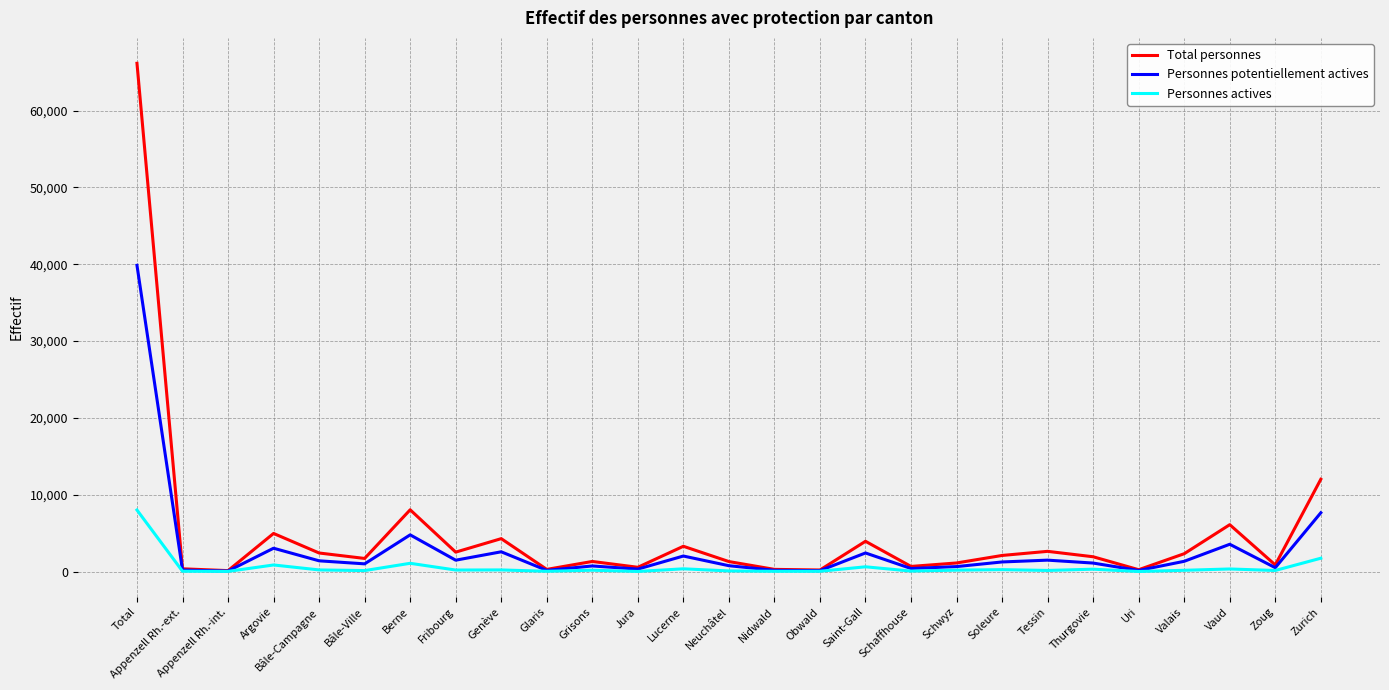

Rank the series by their maximum value, from highest to lowest.

Total personnes, Personnes potentiellement actives, Personnes actives